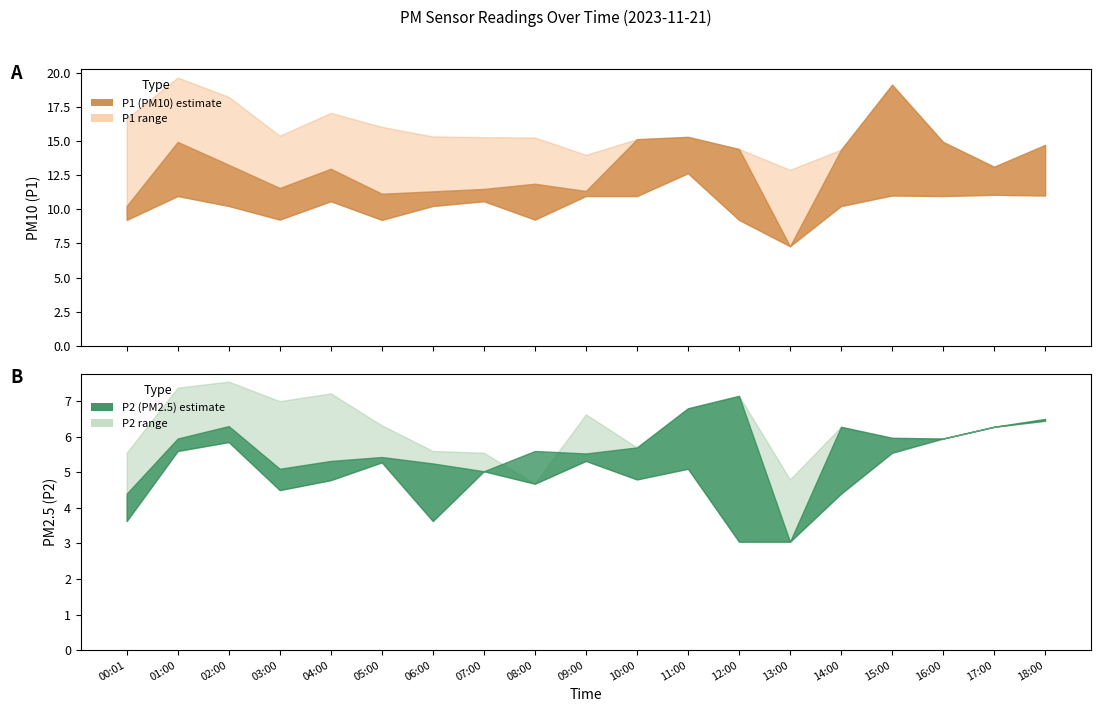

In P1, how many points are lower than both neighbors (excluding endpoints)?

5